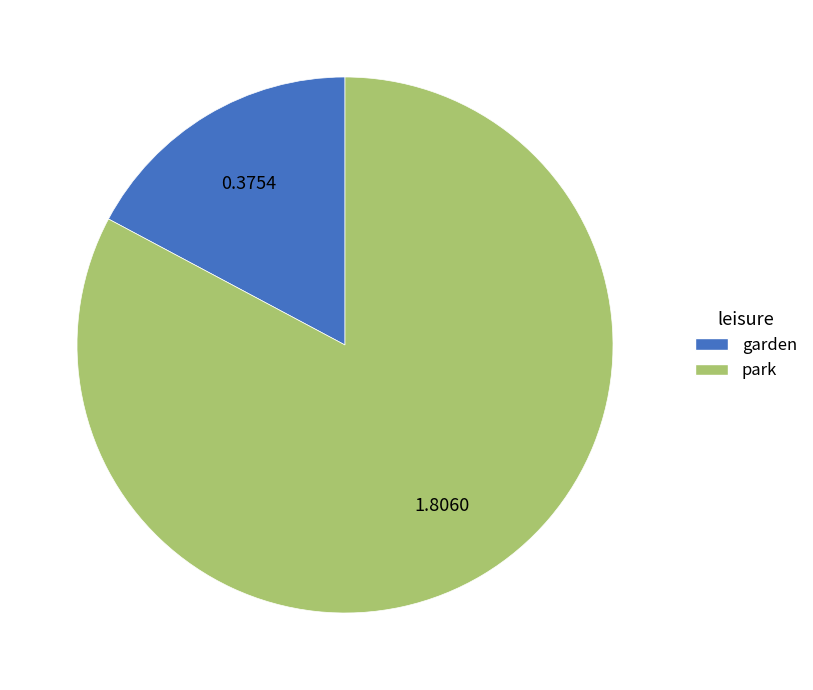

The park slice represents 83% of the pie. True or false?

True